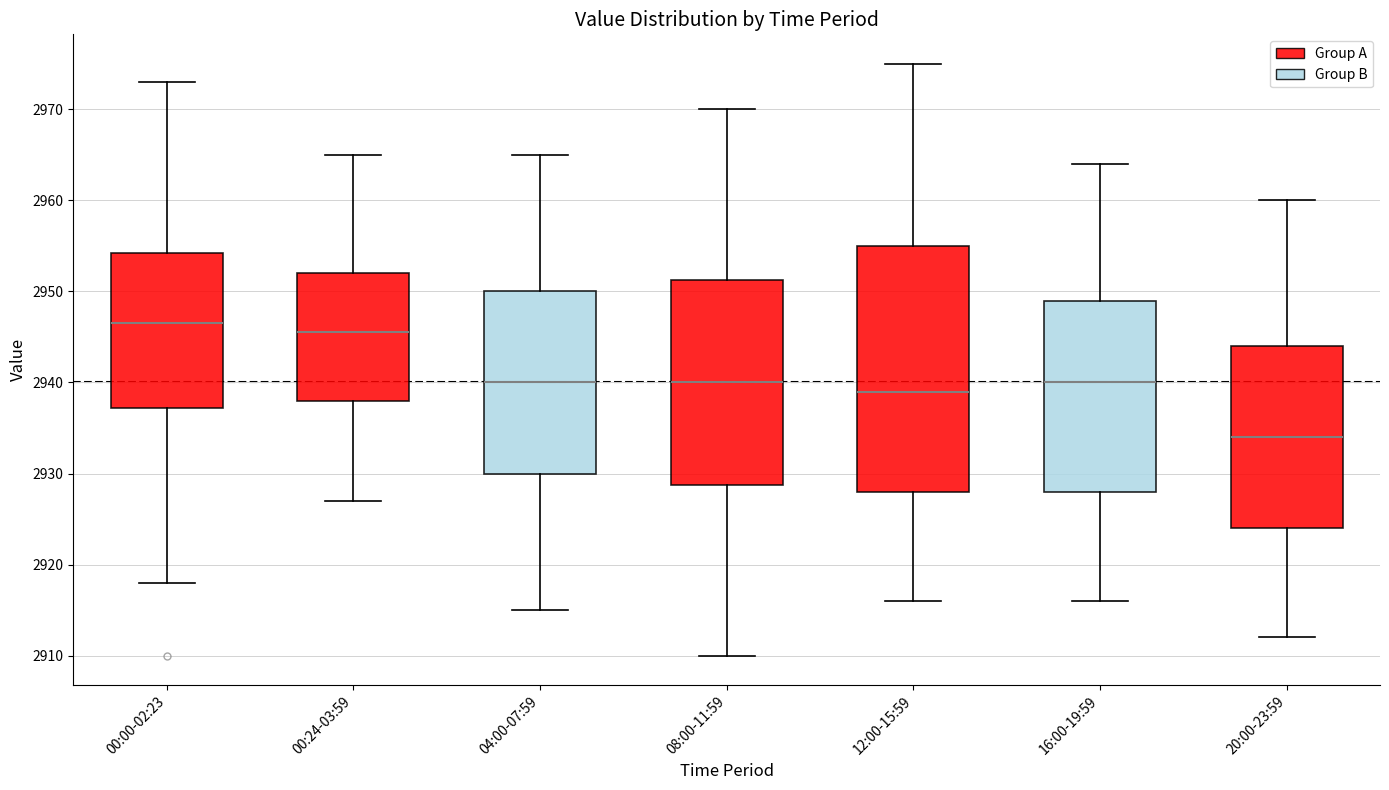

Which box's median line is the lowest?

20:00-23:59